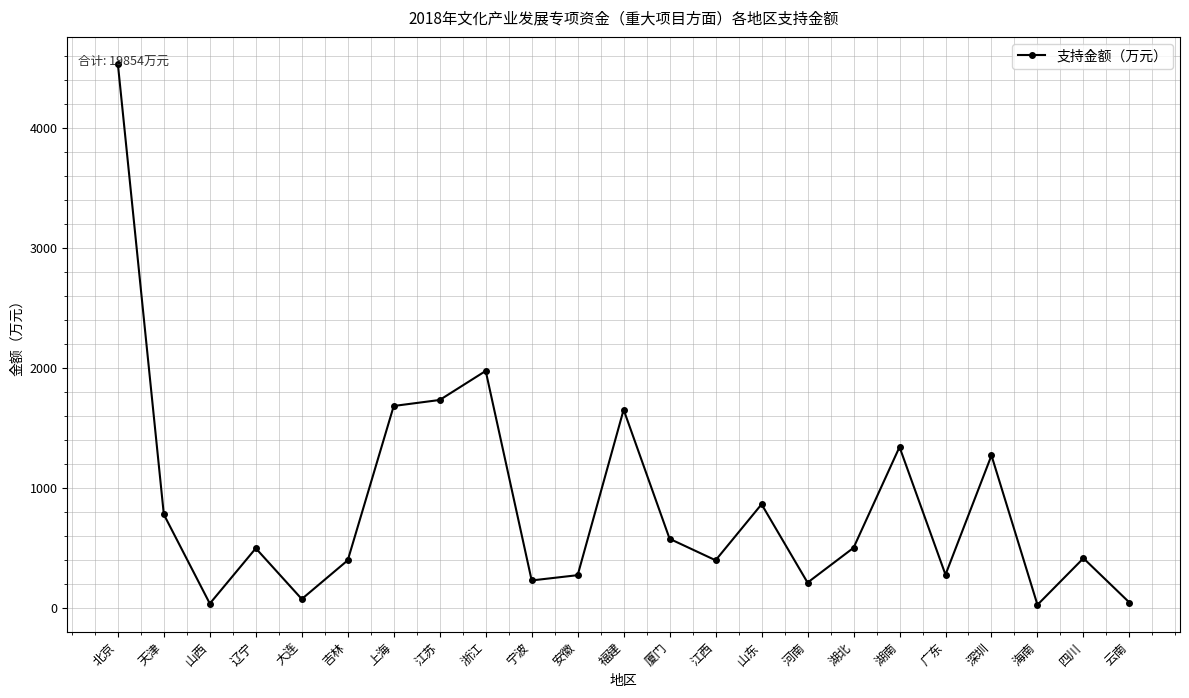

What is the average value?

863